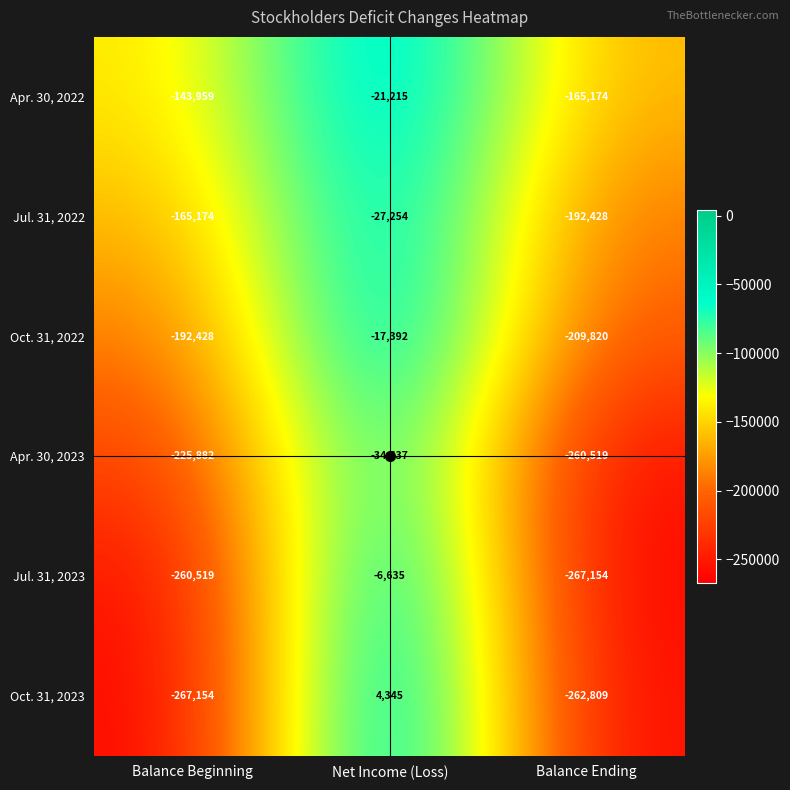

True or false: Apr. 30, 2022 has a value of -46018 at Balance Ending.

False